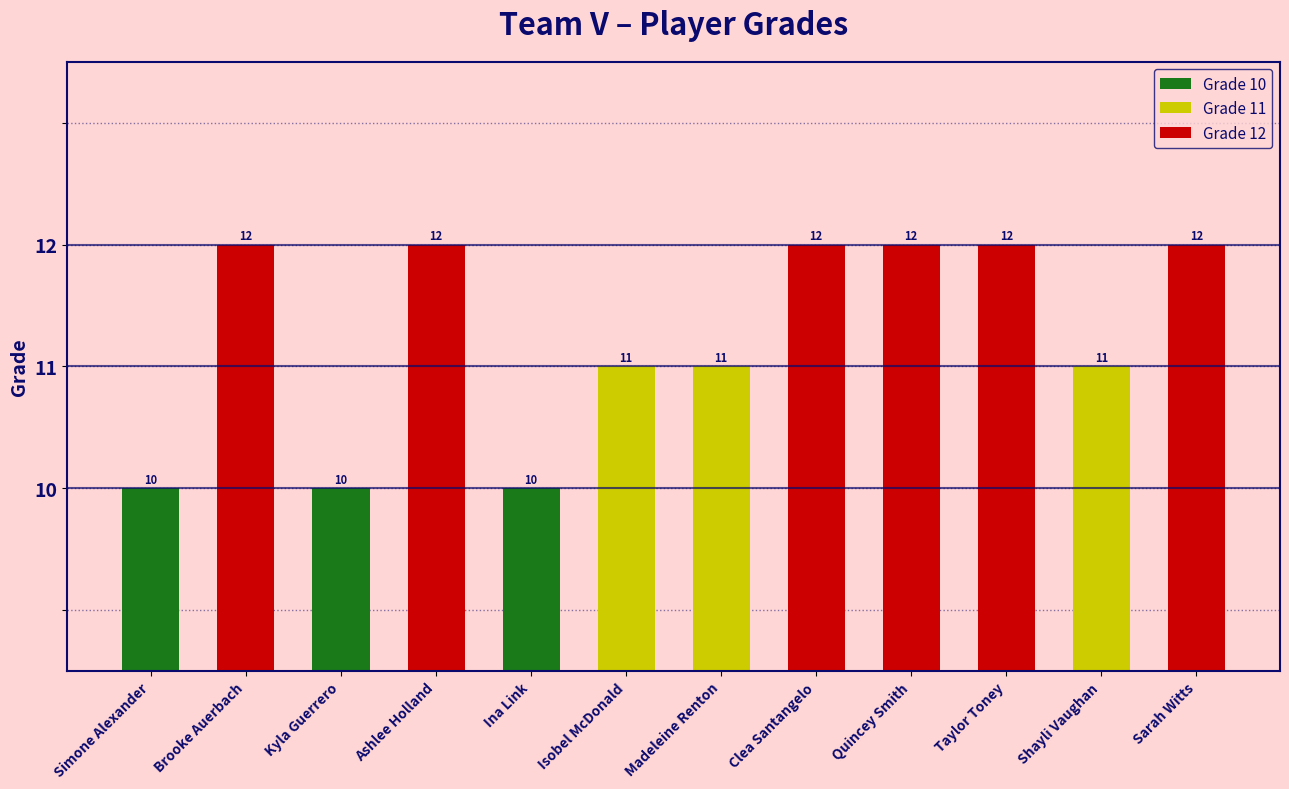

What is the sum of the values at Taylor Toney and Brooke Auerbach?

24